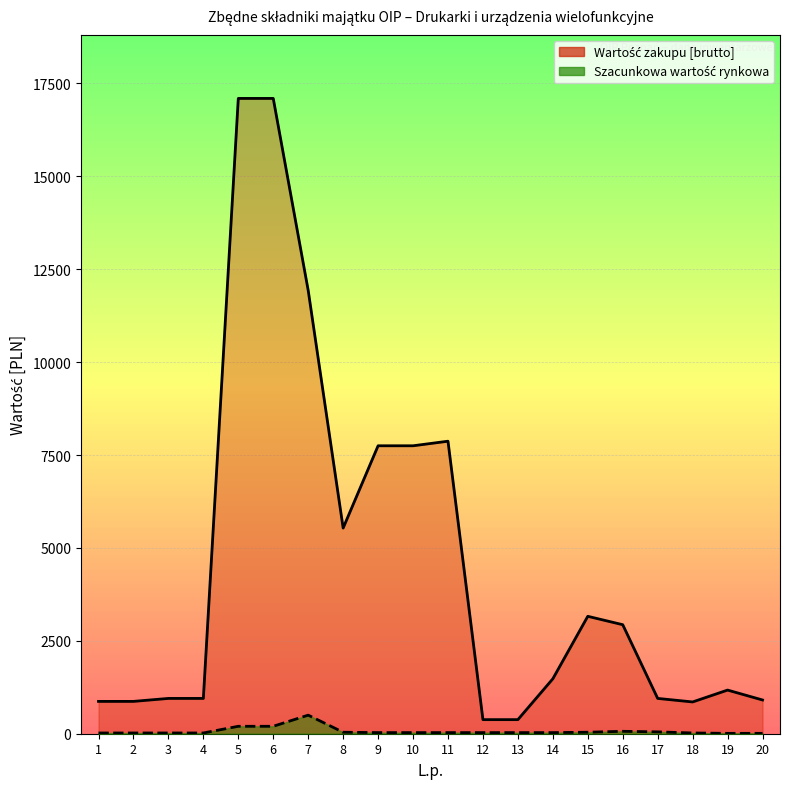

What is the sum of all Szacunkowa wartość rynkowa values?

1395.0